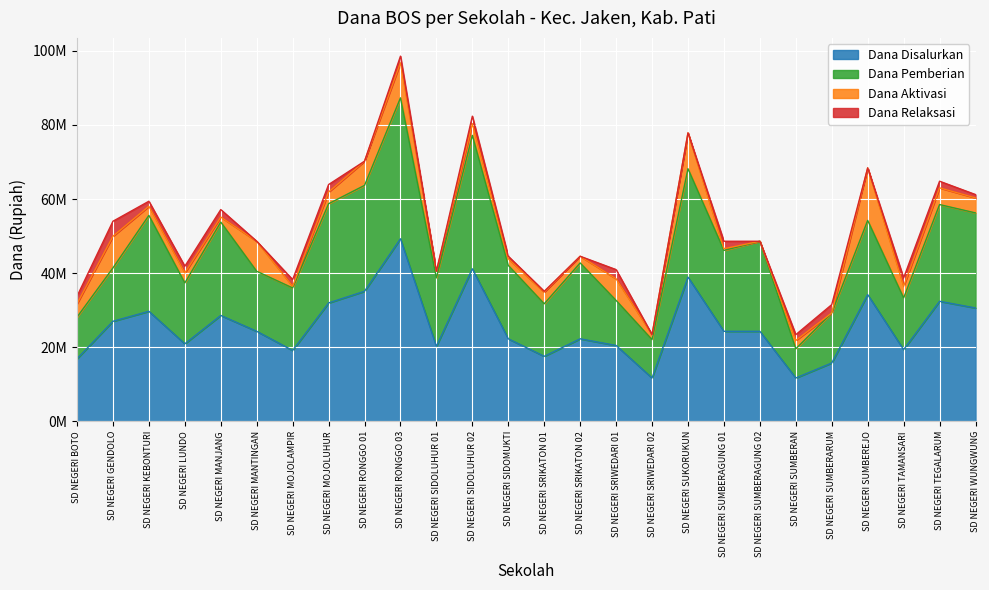

What is the difference between the maximum and minimum values in the Dana Aktivasi series?

14175000